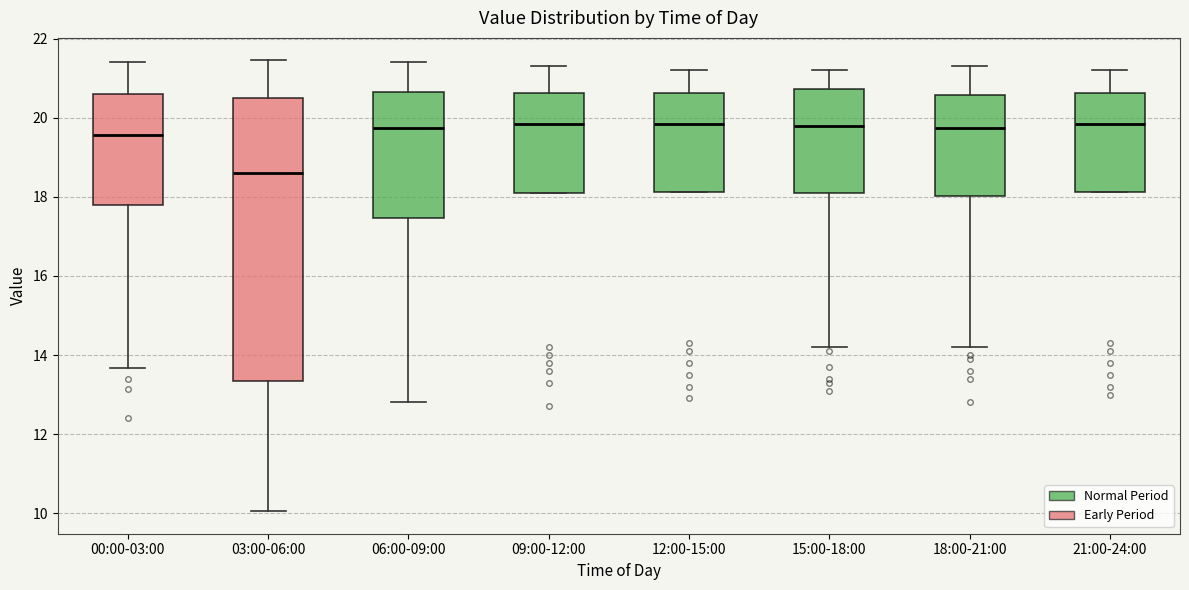

Comparing the boxes themselves (not the whiskers), which one is the tallest?

03:00-06:00